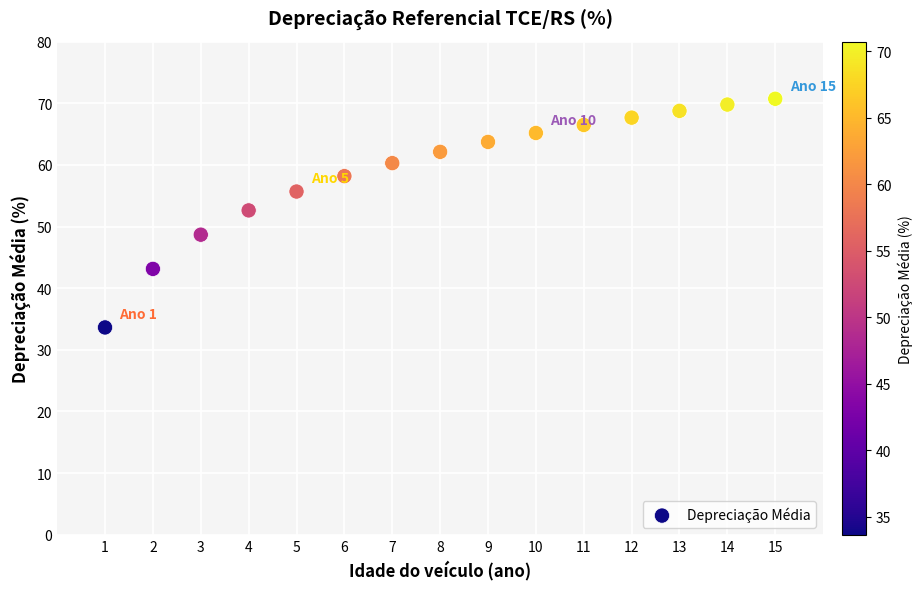

What is the range of Y values (max minus min)?

37.1